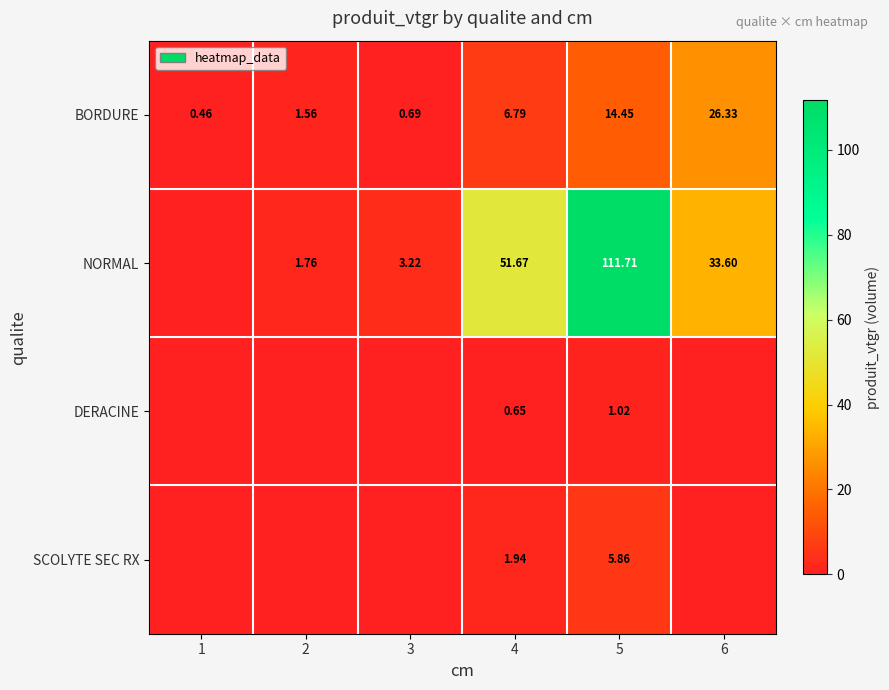

What is the difference between the highest and lowest values at 3?

3.2